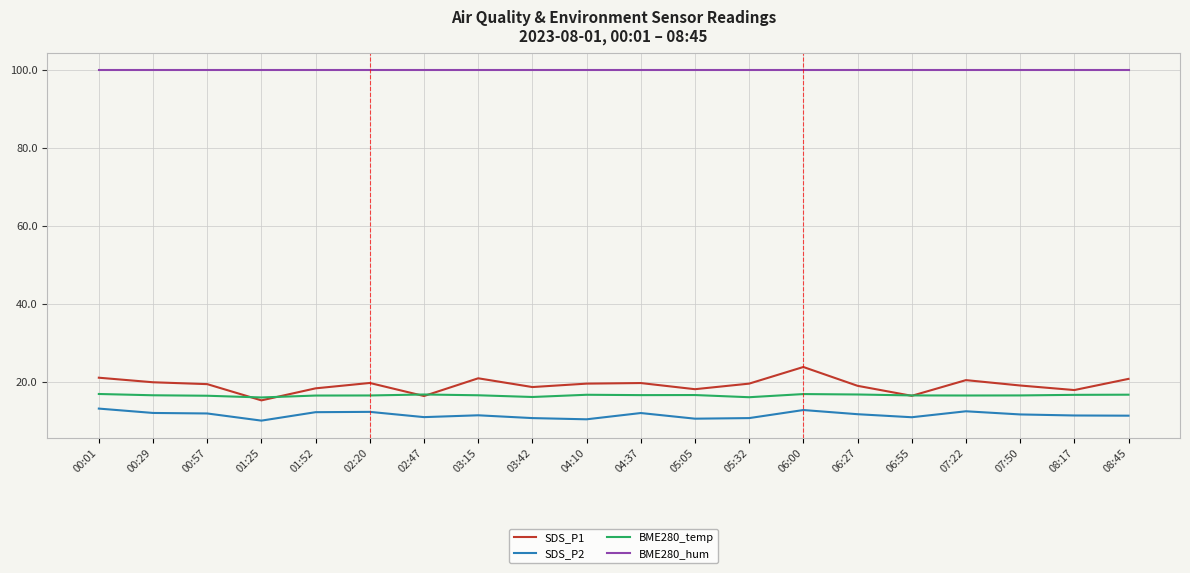

Does the chart display data point markers on the line(s)?

No